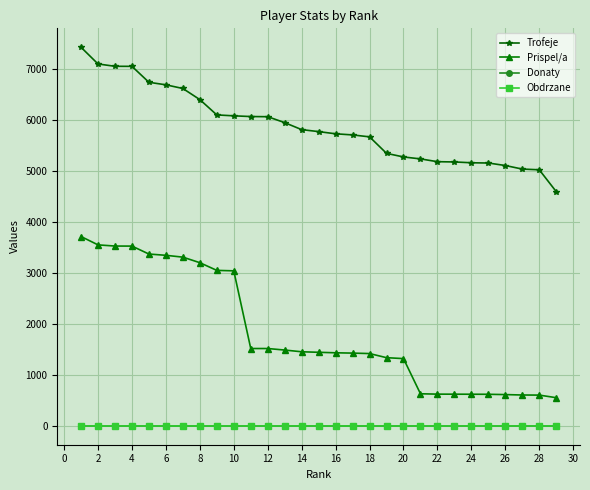

Rank the series by their maximum value, from lowest to highest.

Donaty, Obdrzane, Prispel/a, Trofeje